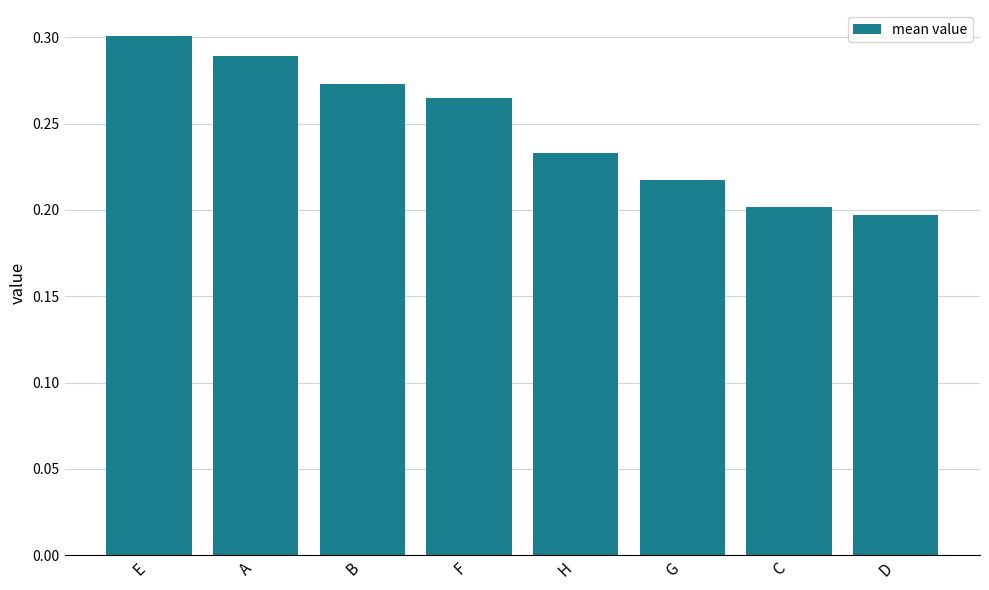

The value at D is 0.1. True or false?

False